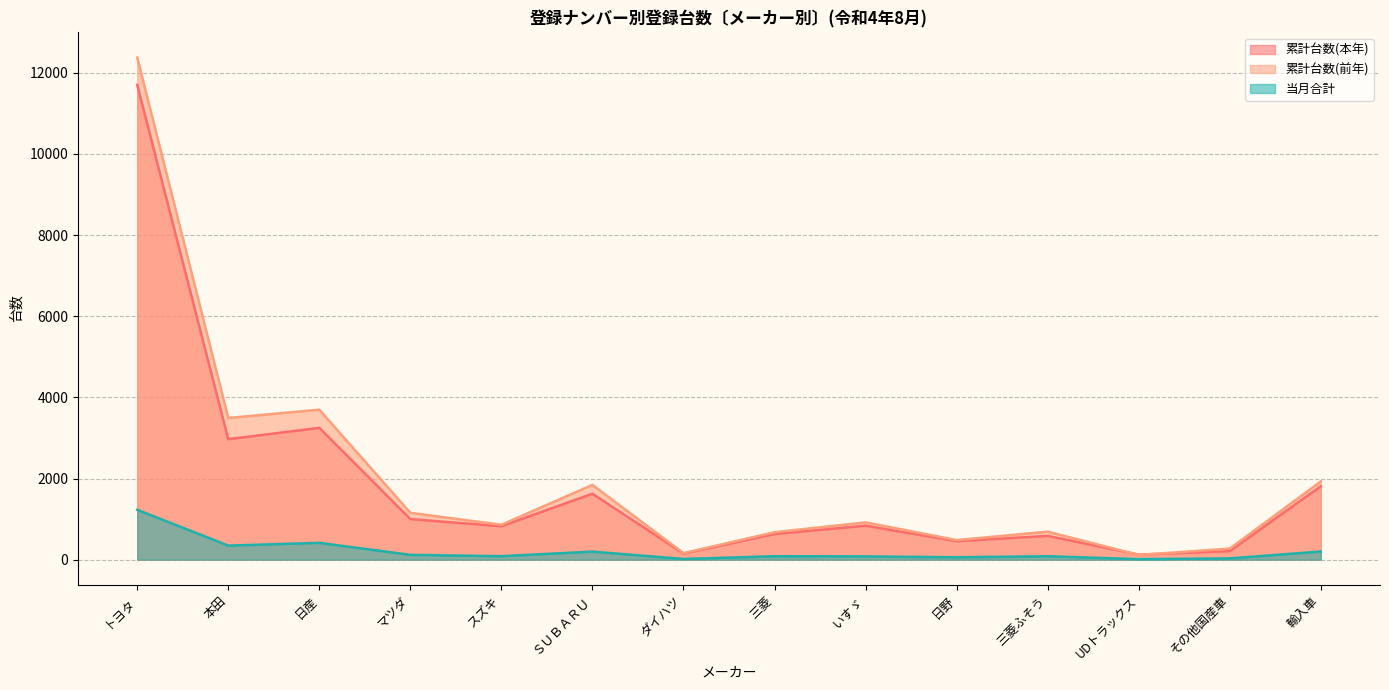

True or false: 累計台数(本年) and 当月合計 intersect in this chart.

False